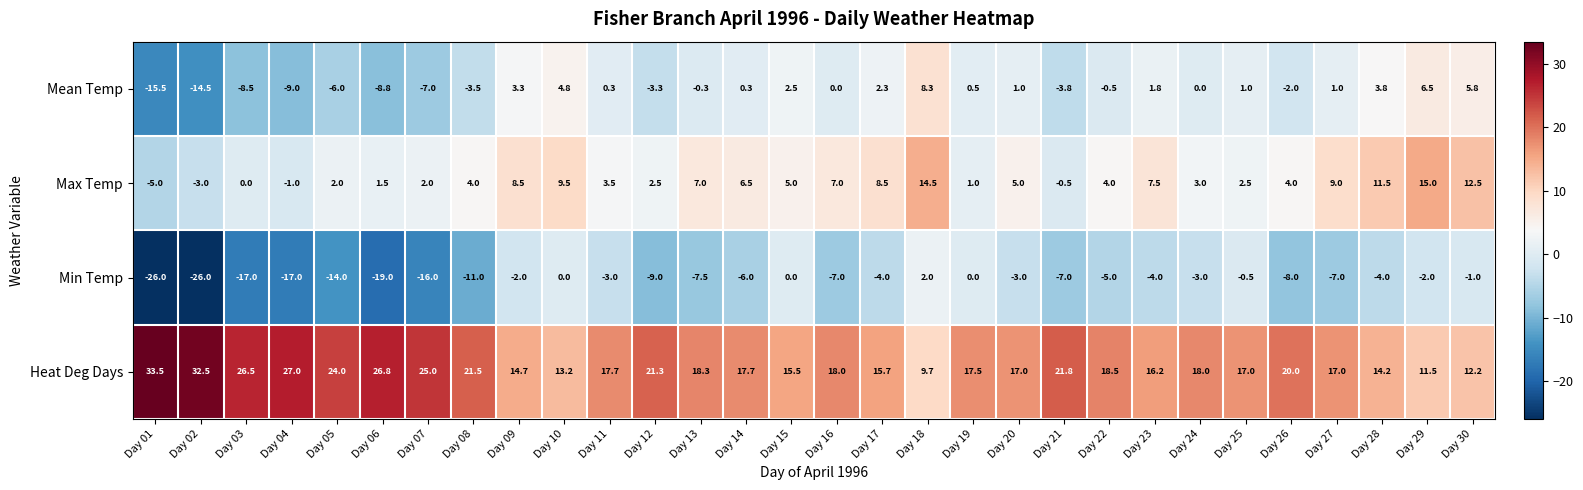

The Heat Deg Days series shows 19.0 at Day 10. True or false?

False